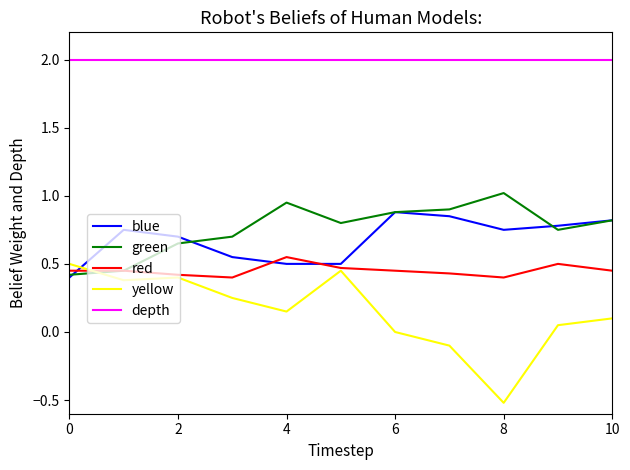

Which series has the largest total across all categories?

depth